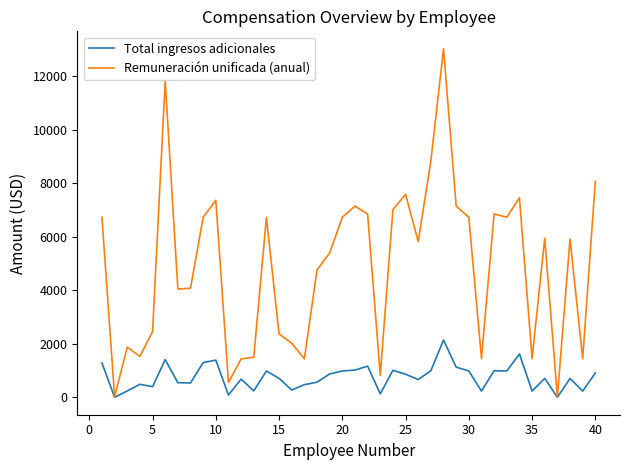

Which series has the largest total across all categories?

Remuneración unificada (anual)